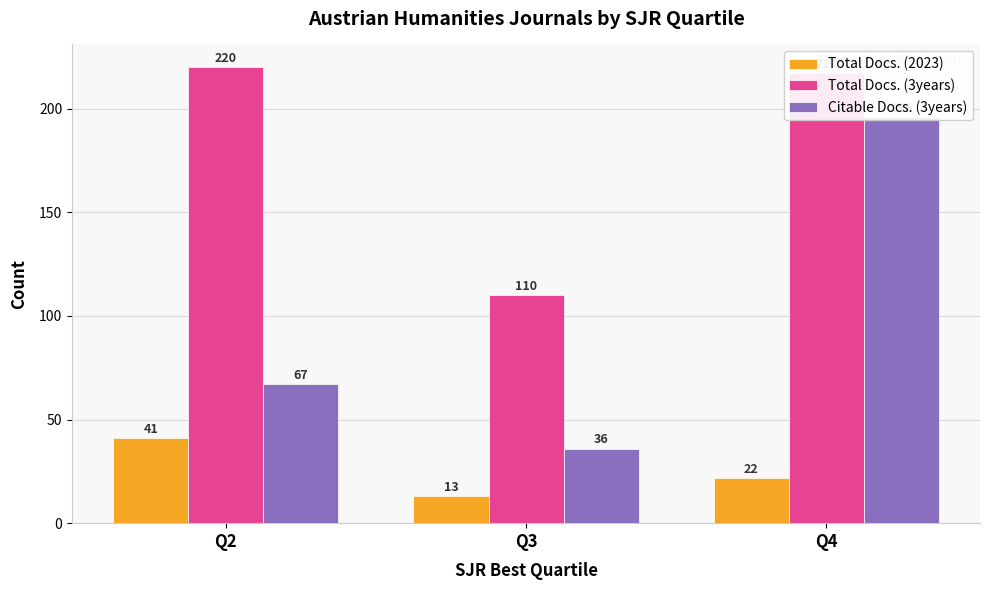

What is the difference between the maximum and second lowest values in the Total Docs. (3years) series?

3